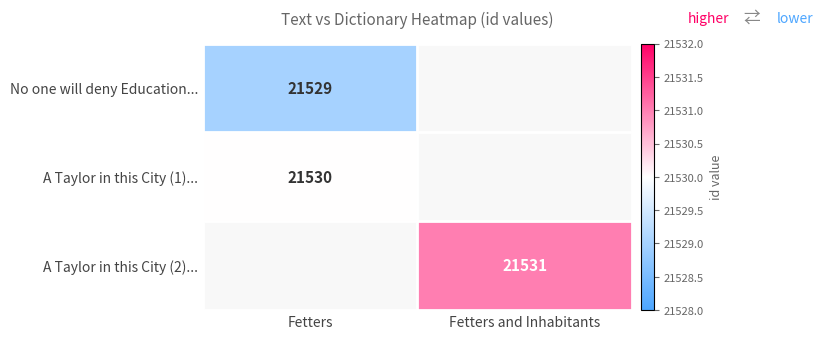

The A Taylor in this City (1)... series shows 21530 at Fetters. True or false?

True